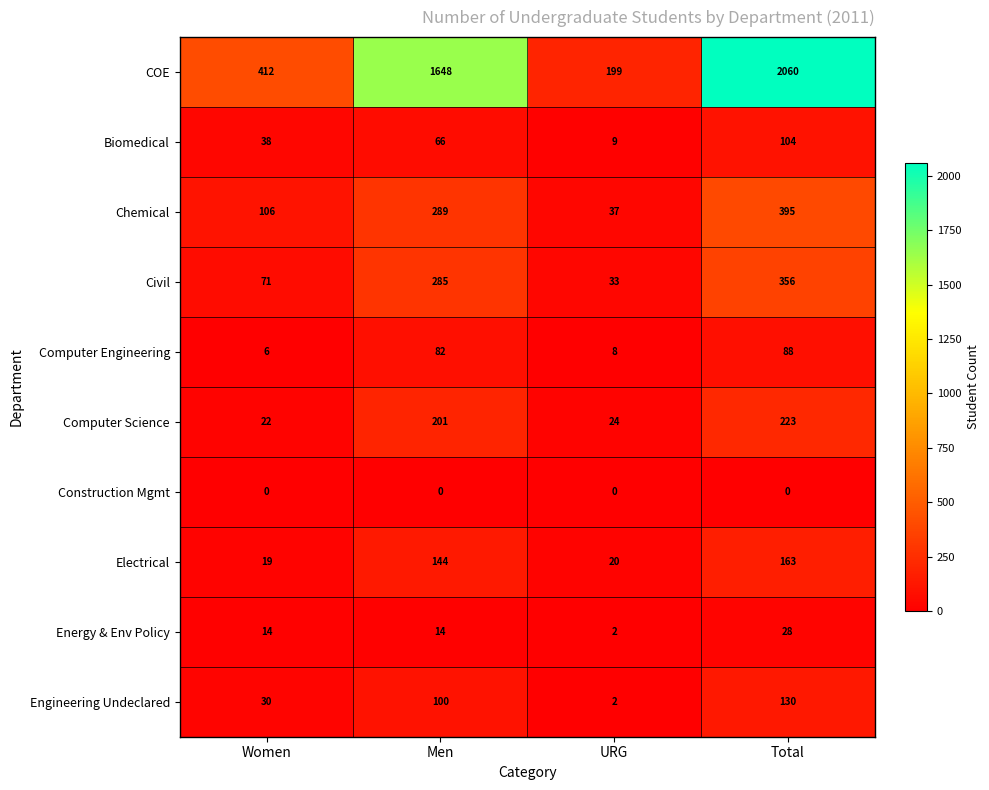

What is the difference between the second highest and minimum values in the Computer Science series?

179